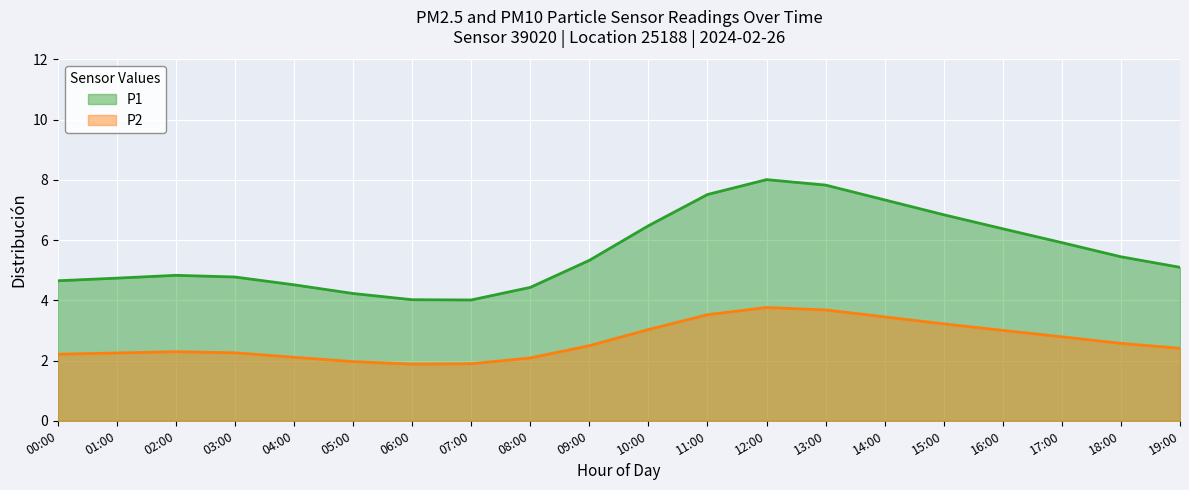

How many categories are shown in the chart?

20